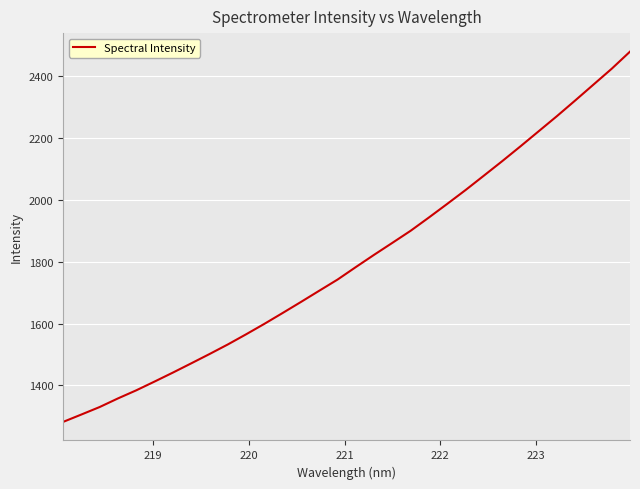

What is the minimum value shown in the chart?

1282.4